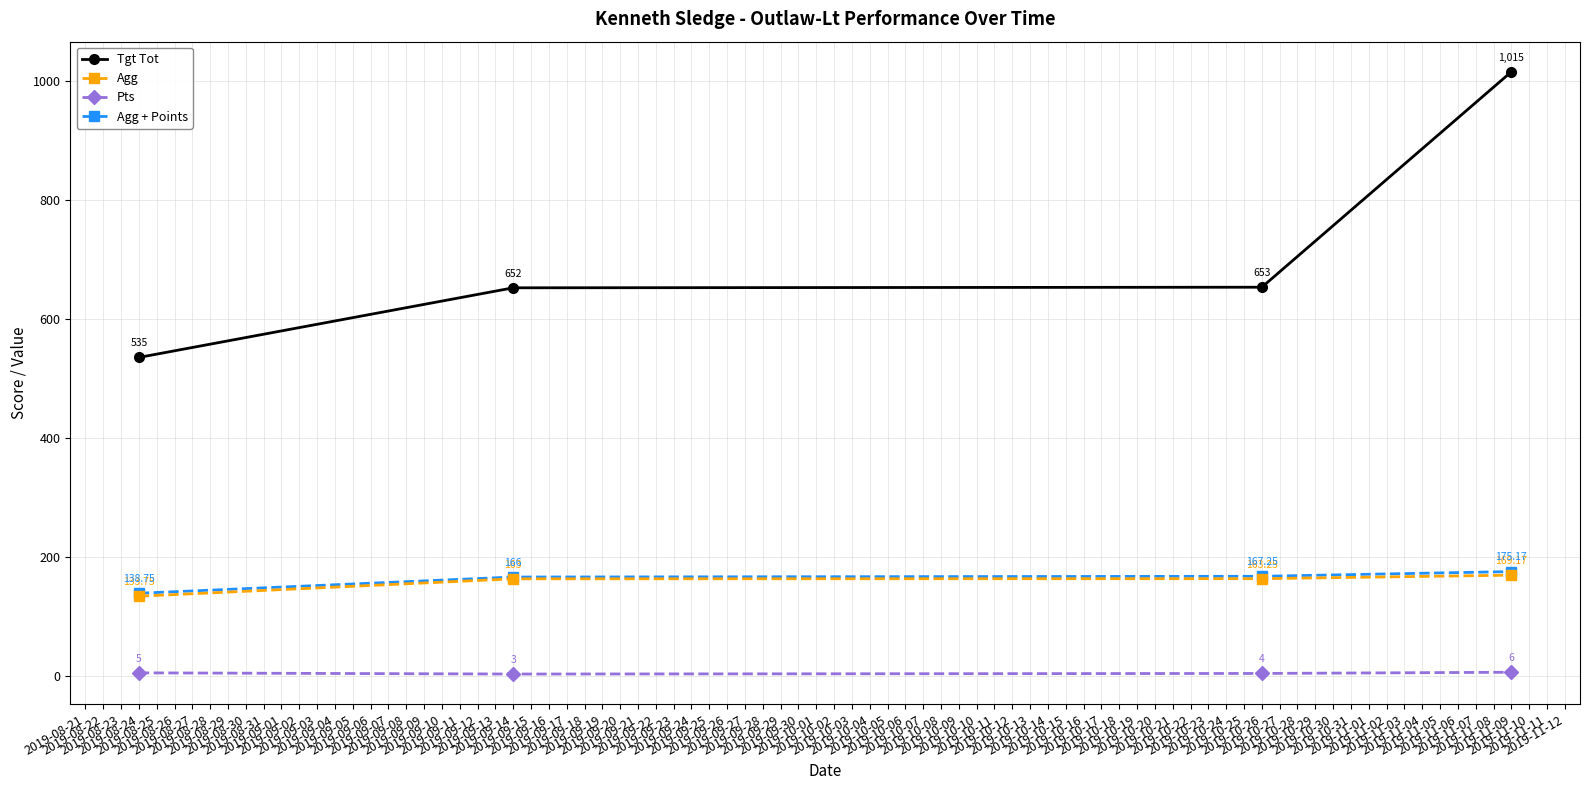

What is the difference between the second highest and second lowest values in the Tgt Tot series?

1.0